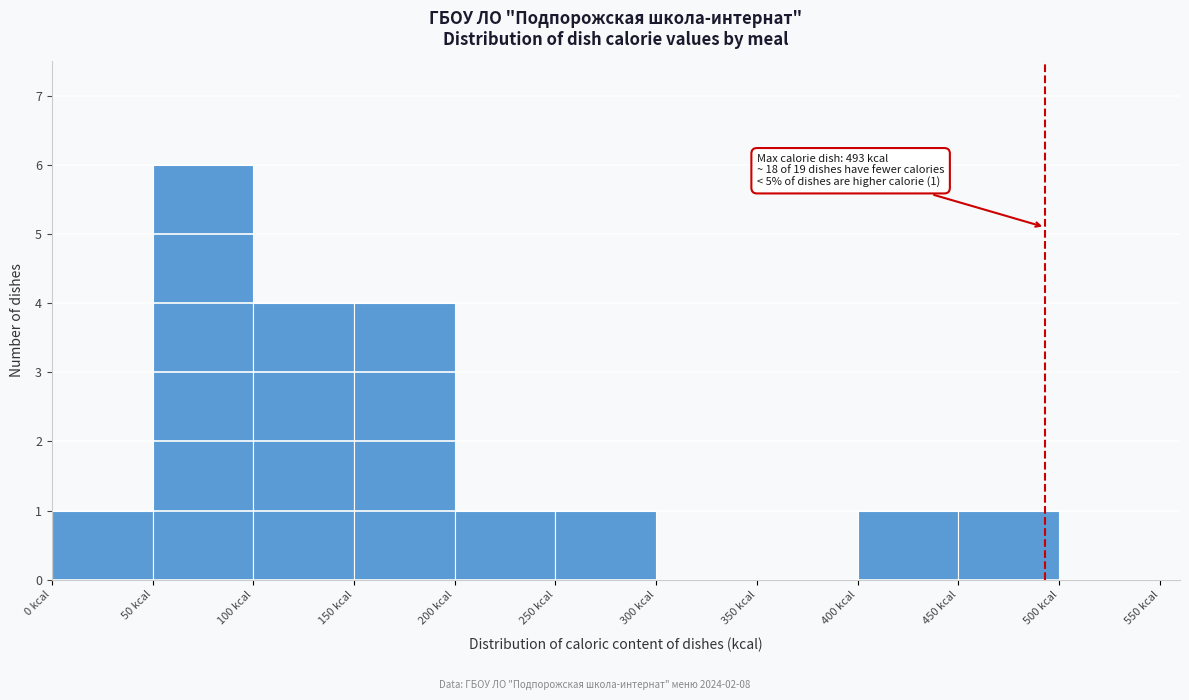

Over which range of the x-axis is the bar tallest?

50 to 100